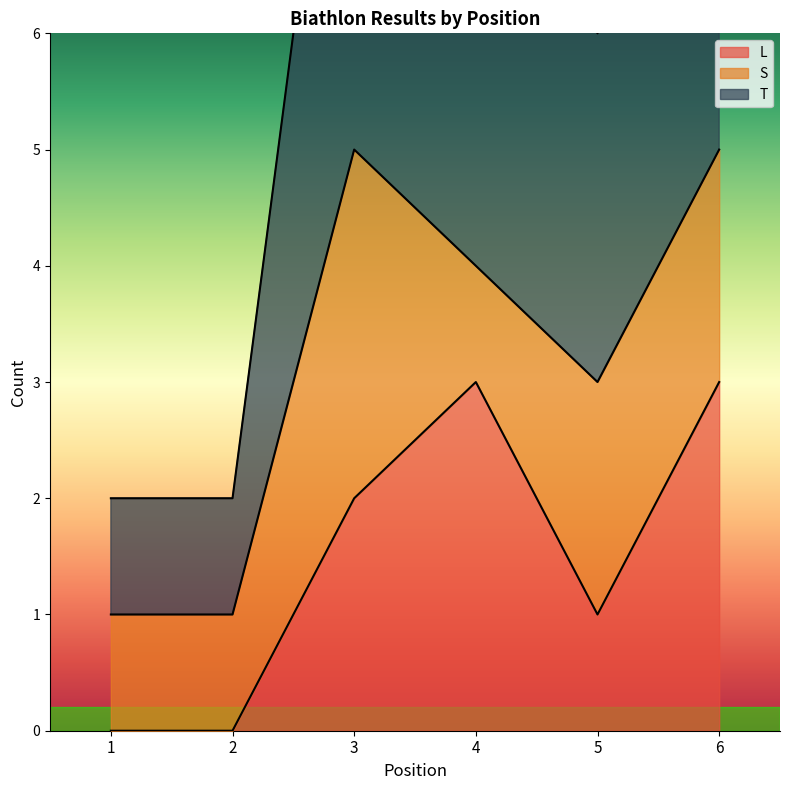

What is the difference between the L values at 6 and 5?

2